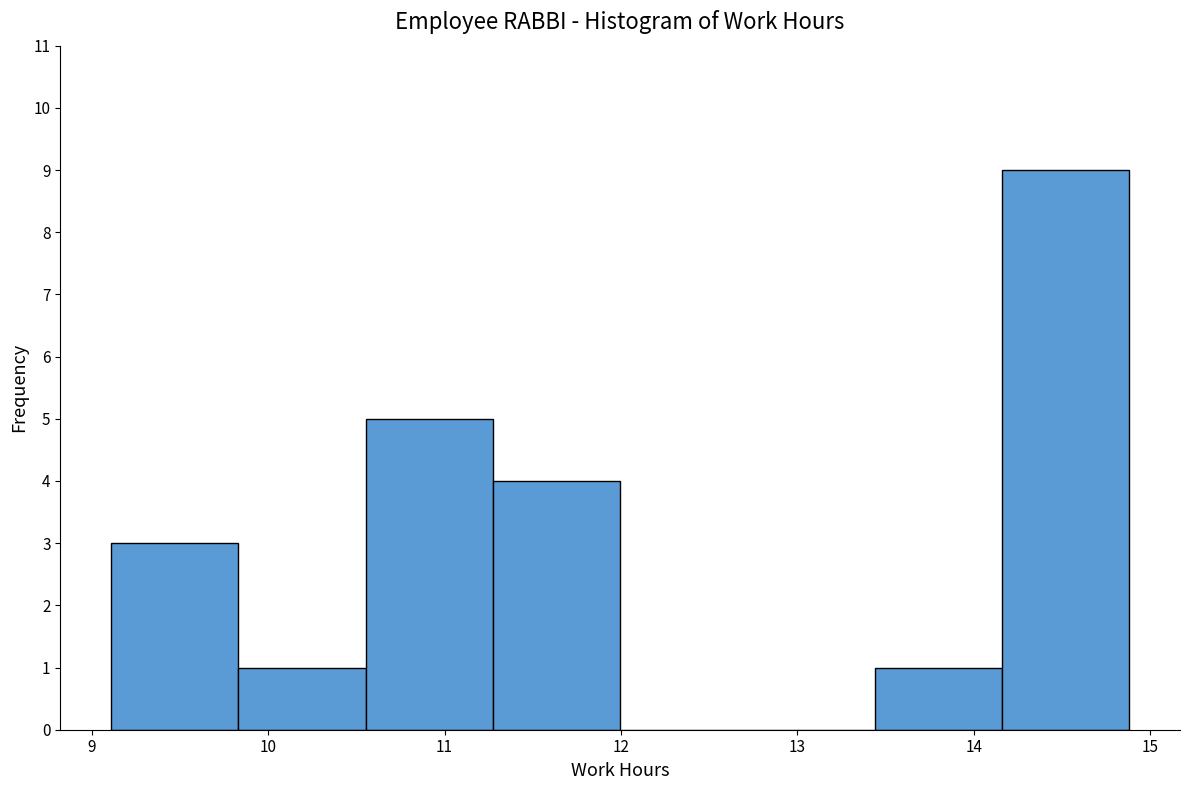

Reading left to right, transcribe this chart: for each bar, give the range it covers on the x-axis and its height. Neither the bar edges nor the heights are printed on the chart, so give them approximately, as read against the axes.

9.1 to 9.8: 3
9.8 to 10.6: 1
10.6 to 11.3: 5
11.3 to 12.0: 4
12.0 to 12.7: 0
12.7 to 13.4: 0
13.4 to 14.2: 1
14.2 to 14.9: 9